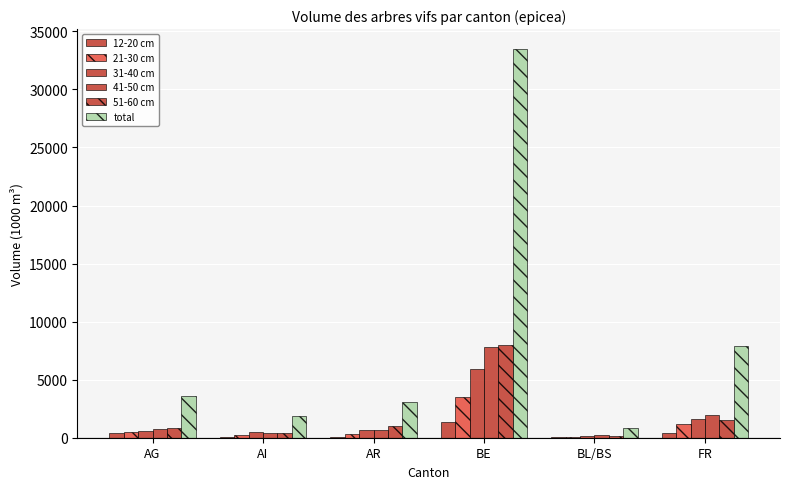

Between AG and FR, which is larger?

FR